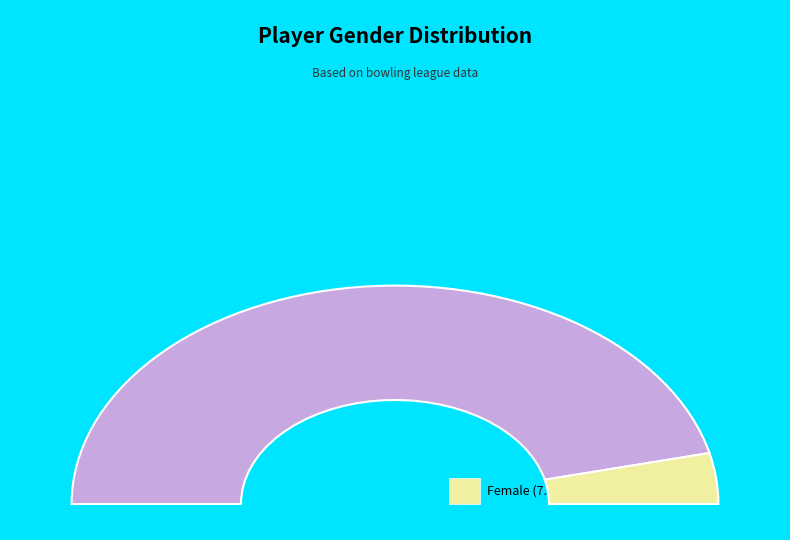

Which slice is the largest?

m